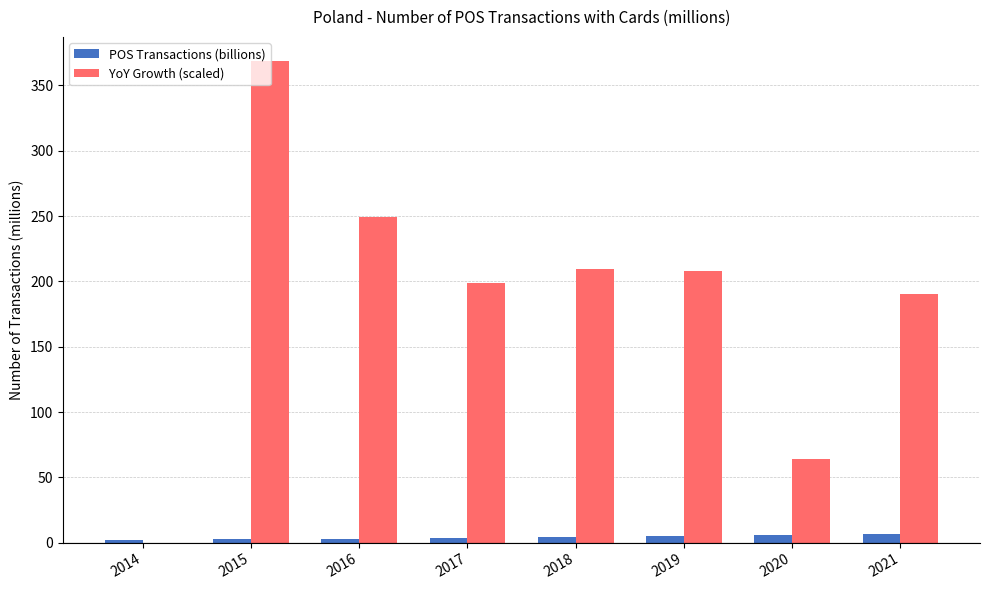

Which series changed the most between 2016 and 2020?

YoY Growth (scaled)